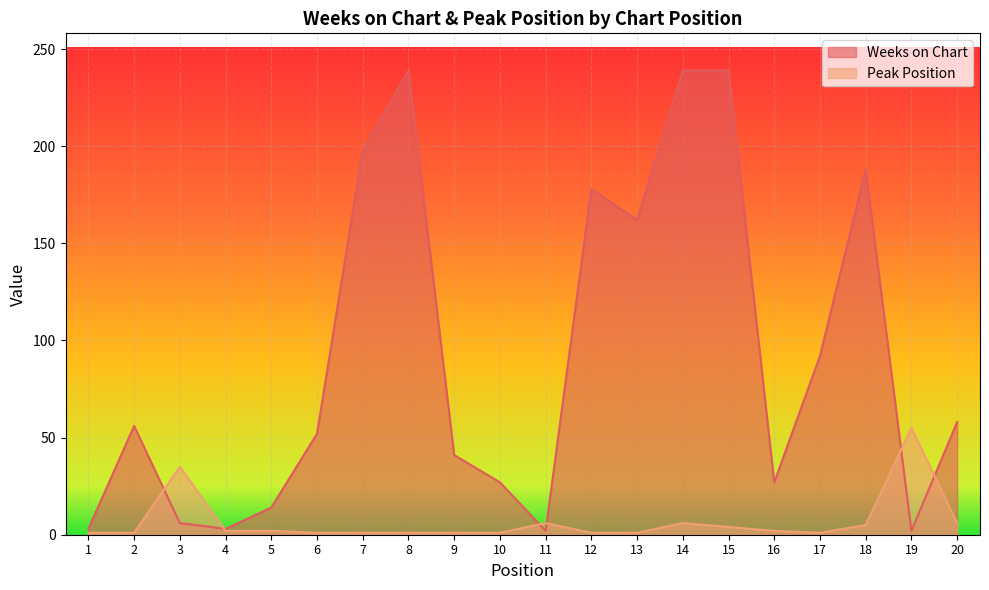

Reading right to left, what are all the values shown in this chart?

Weeks on Chart: 58	2	188	92	27	239	239	162	178	2	27	41	239	198	52	14	3	6	56	3
Peak Position: 6	55	5	1	2	4	6	1	1	6	1	1	1	1	1	2	2	35	1	1